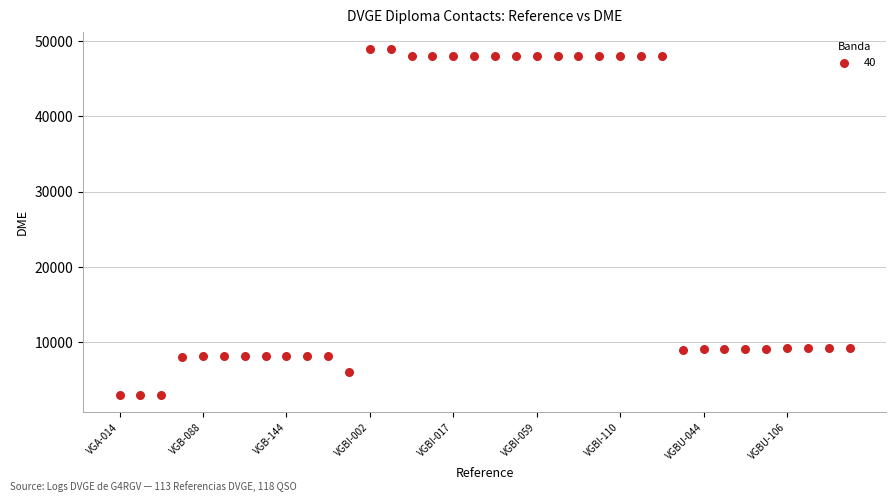

What is the range of Y values (max minus min)?

45899